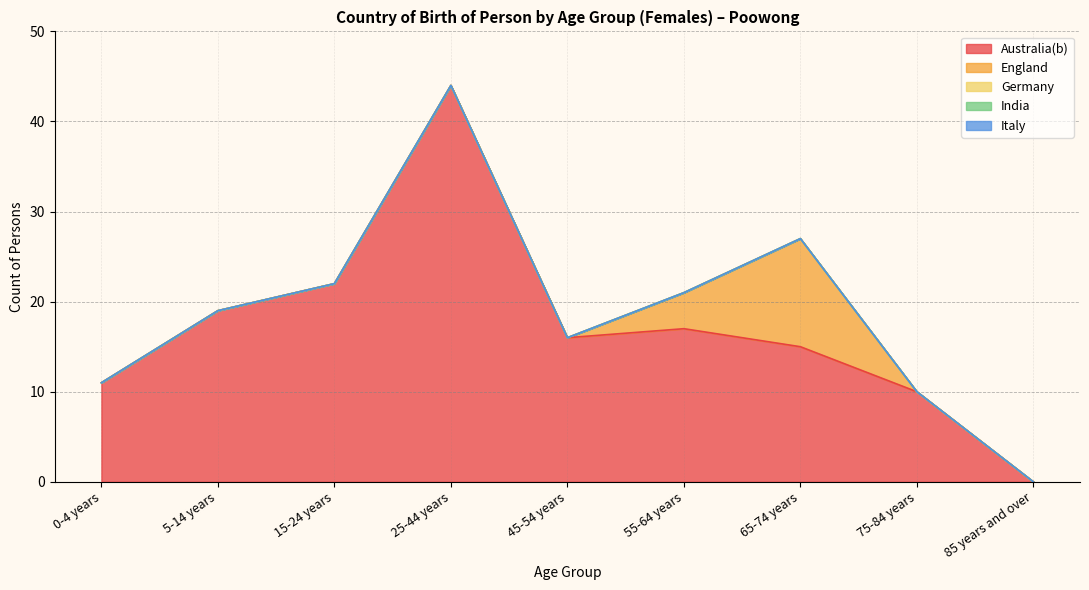

At how many categories does at least one series exceed 32?

1